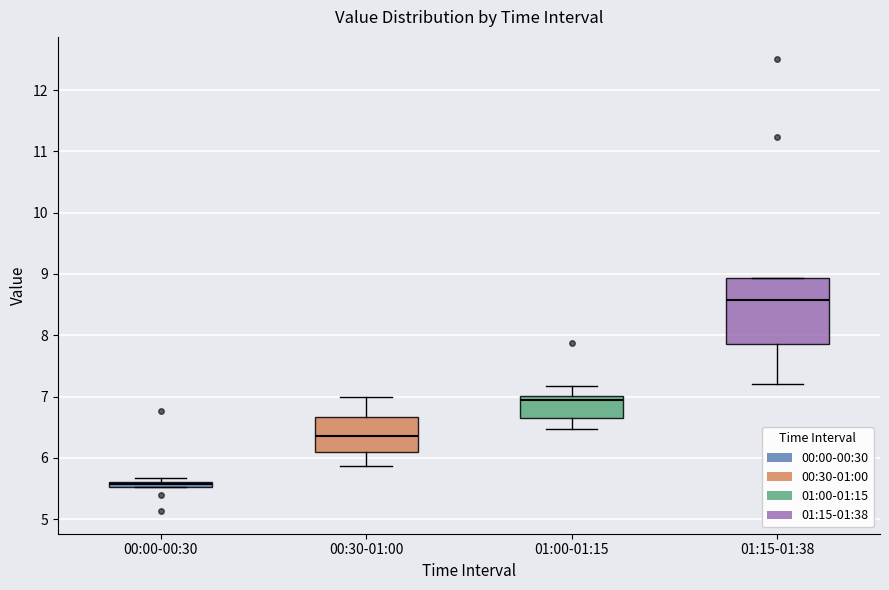

Which box has the highest median line?

01:15-01:38